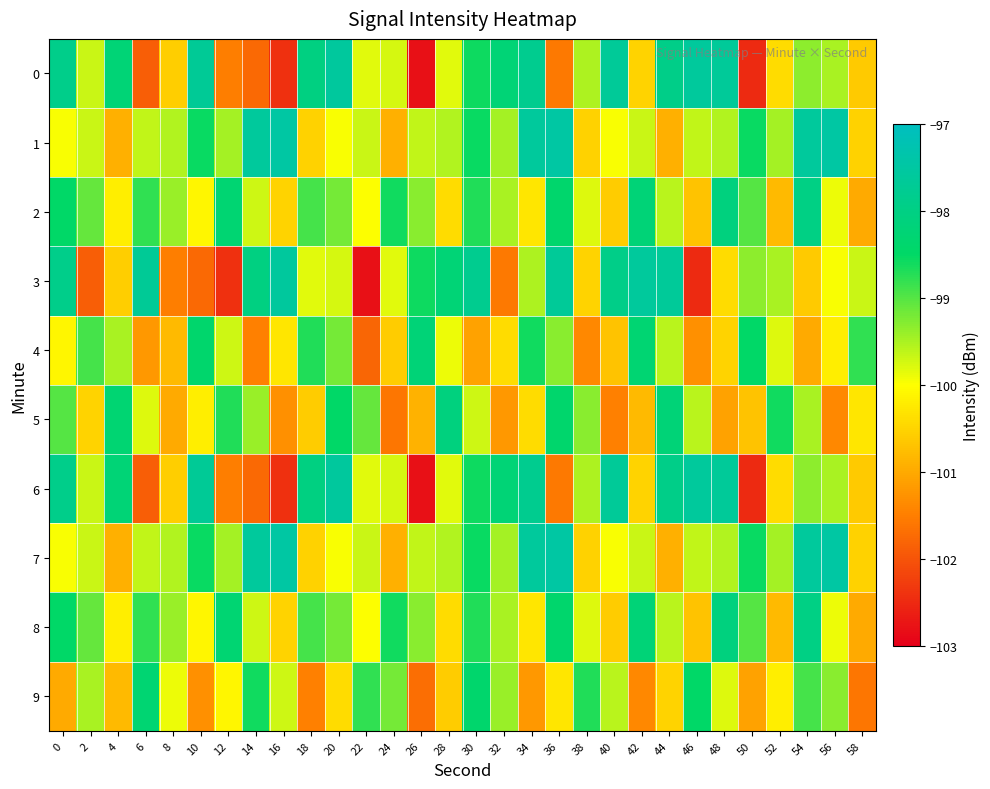

Rank the series at 36 from highest to lowest value.

1, 7, 3, 2, 5, 8, 4, 9, 0, 6